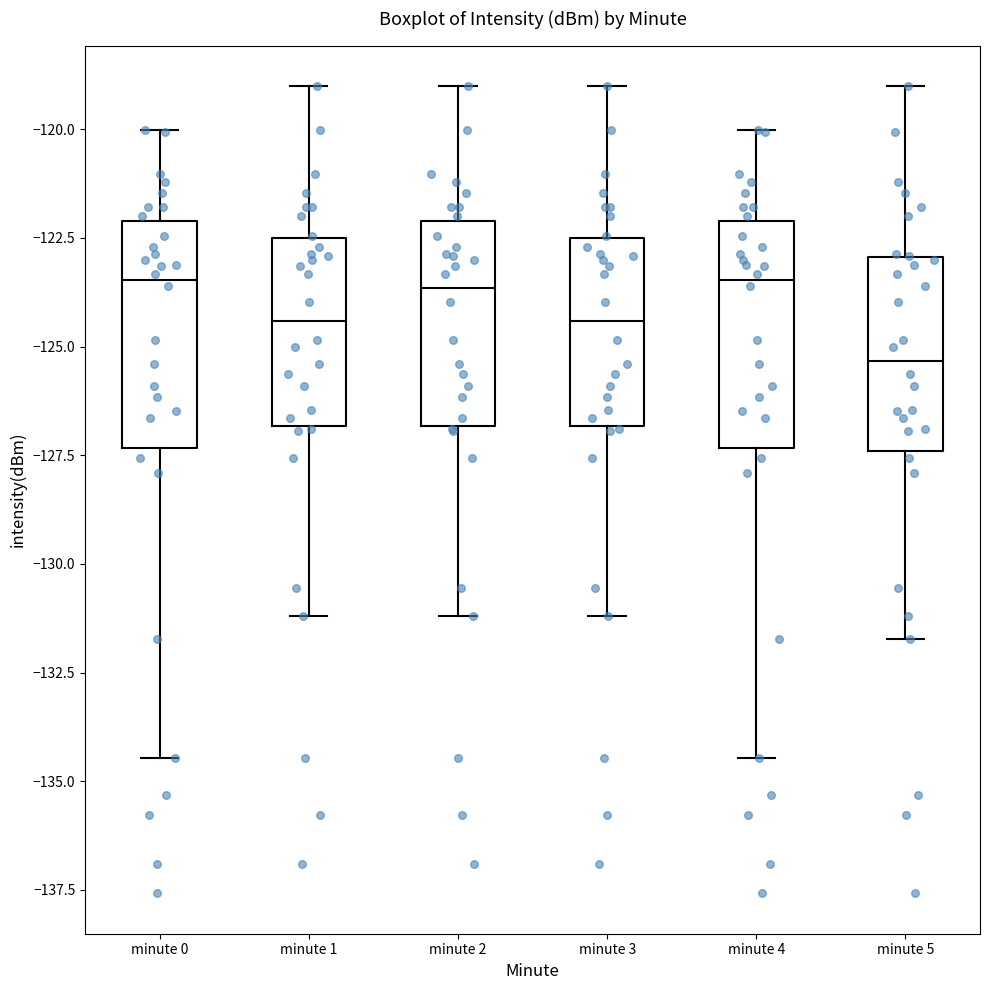

Where does the median line of the box for minute 2 sit on the y-axis? The values are not printed on the chart, so give them approximately, as read against the axis.

-123.5